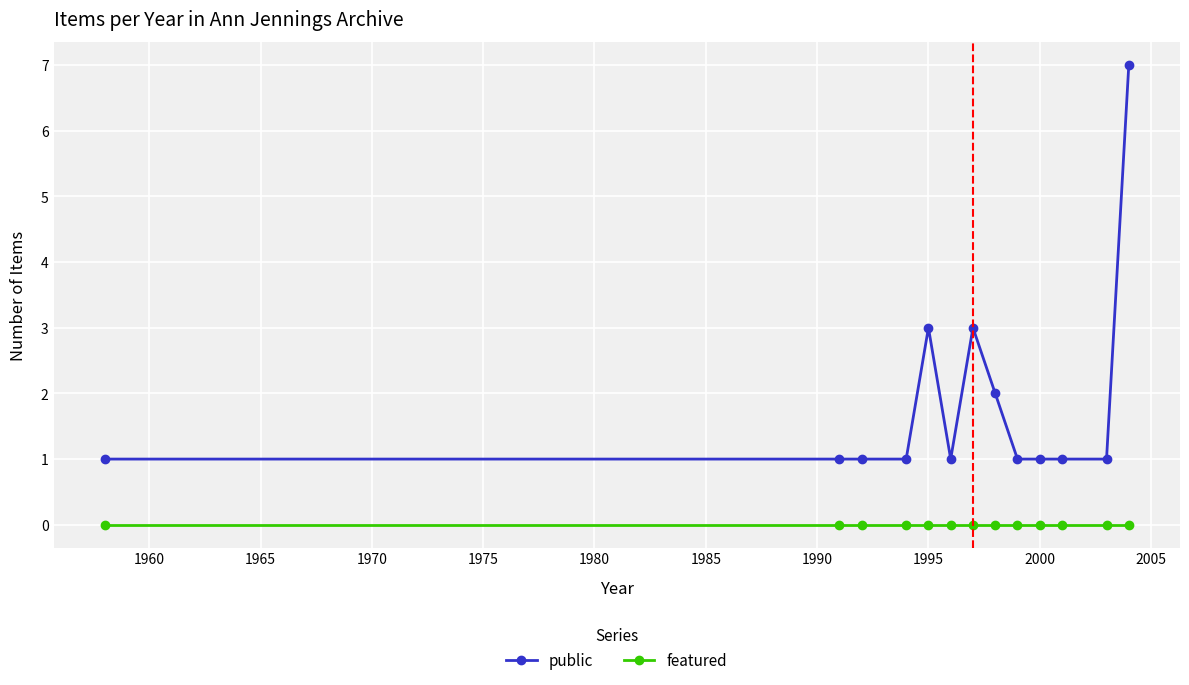

List the series in order of their peak value, lowest first.

featured, public